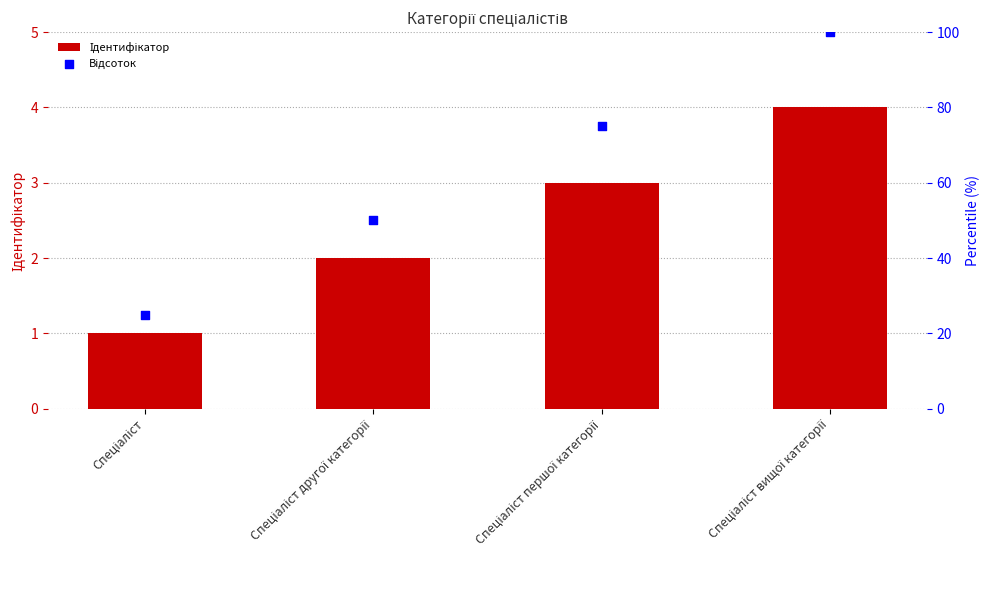

What are all the series names shown in the legend?

Ідентифікатор, Відсоток